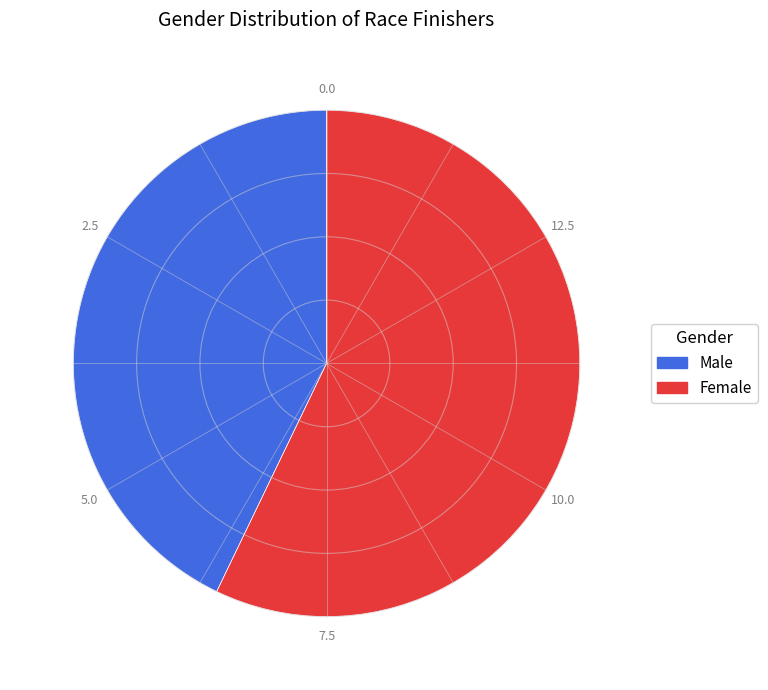

Which has a higher value, Male or Female?

Female